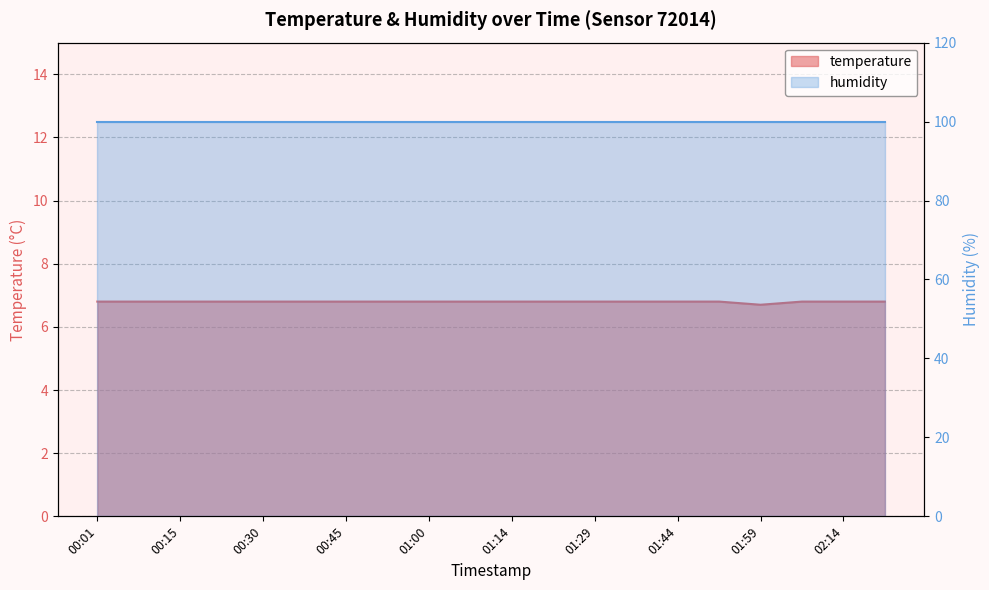

Is it true that the value at 01:59 is 3.7?

False